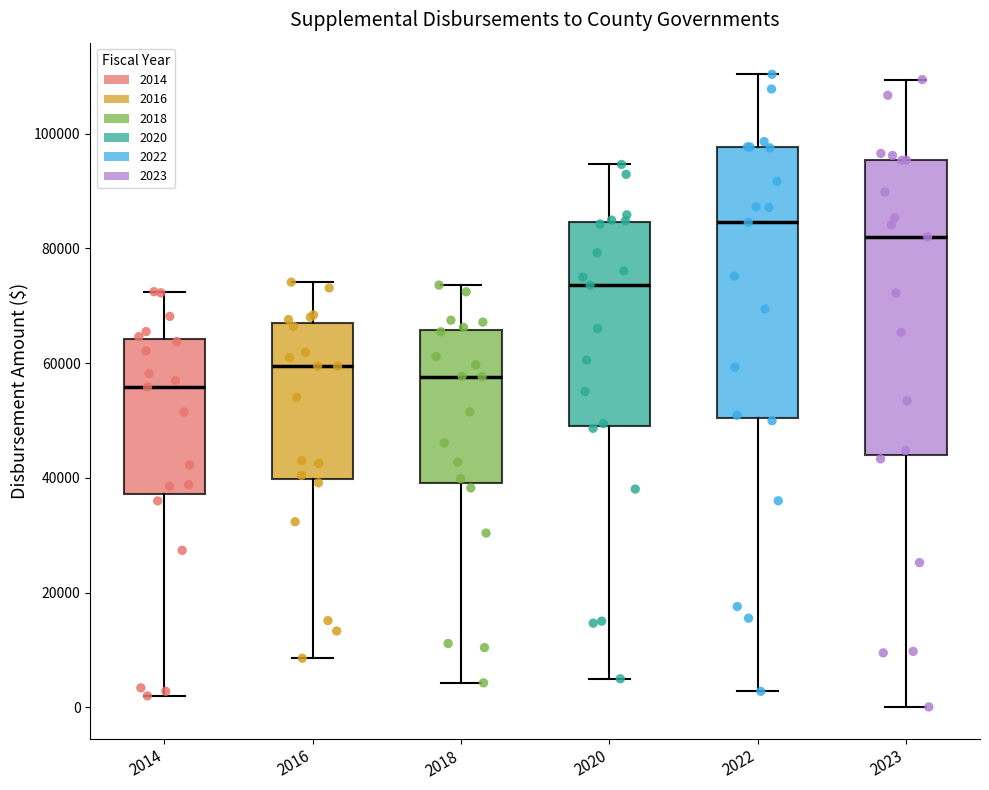

Comparing the boxes themselves (not the whiskers), which one is the tallest?

2023